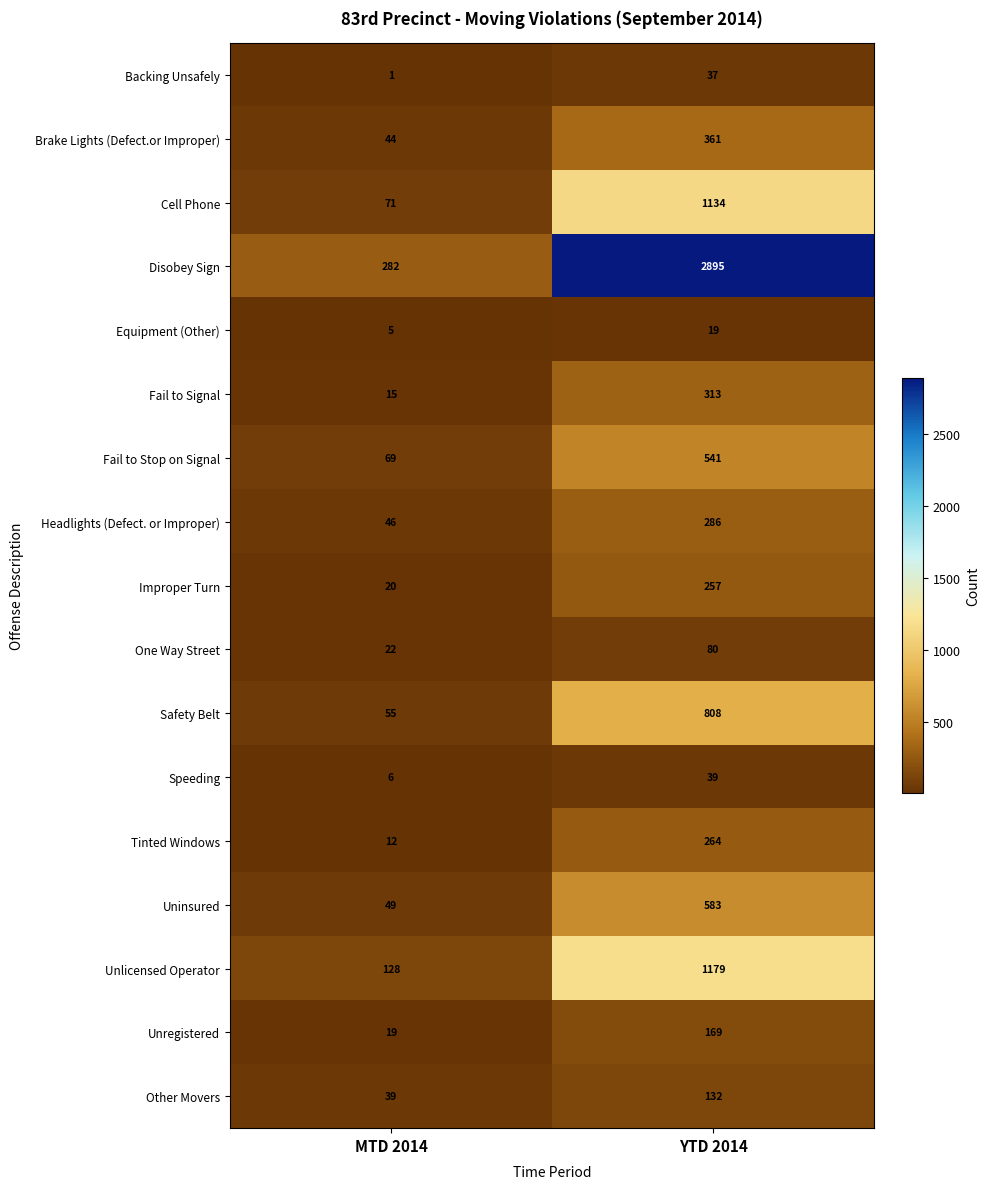

True or false: Uninsured has a value of 22 at MTD 2014.

False